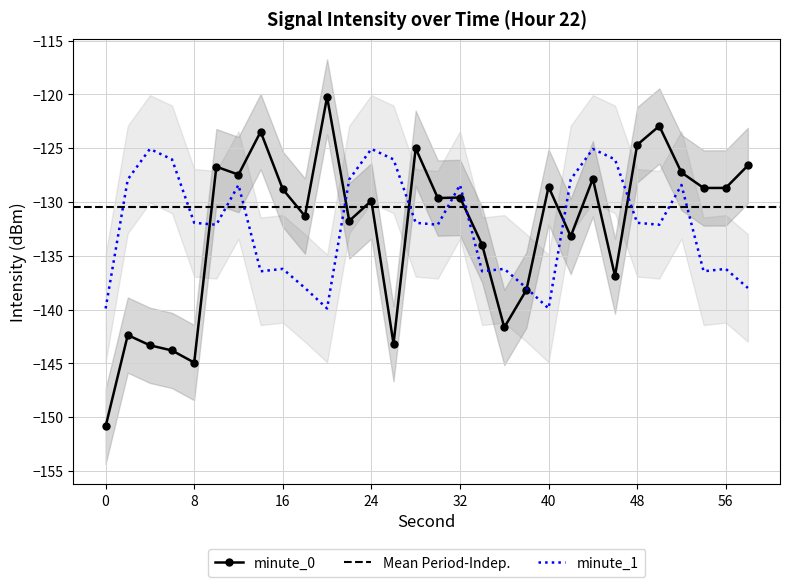

At which label does the data first exceed -129?

10